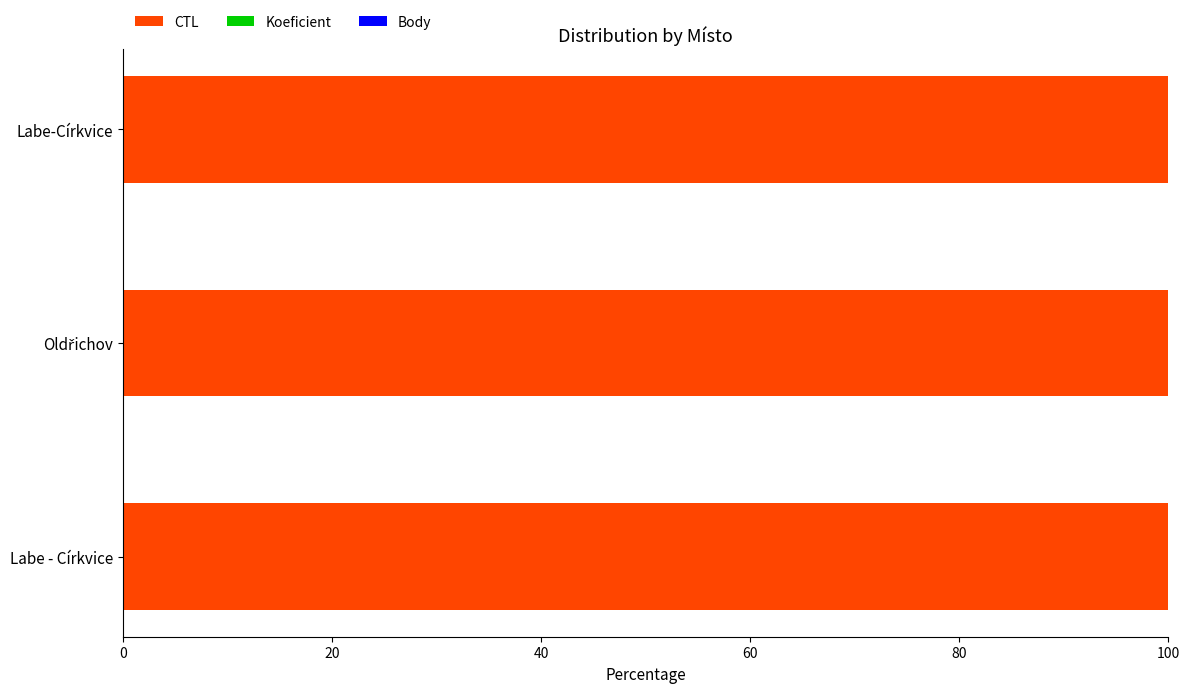

What is the highest value of the CTL series?

100.0